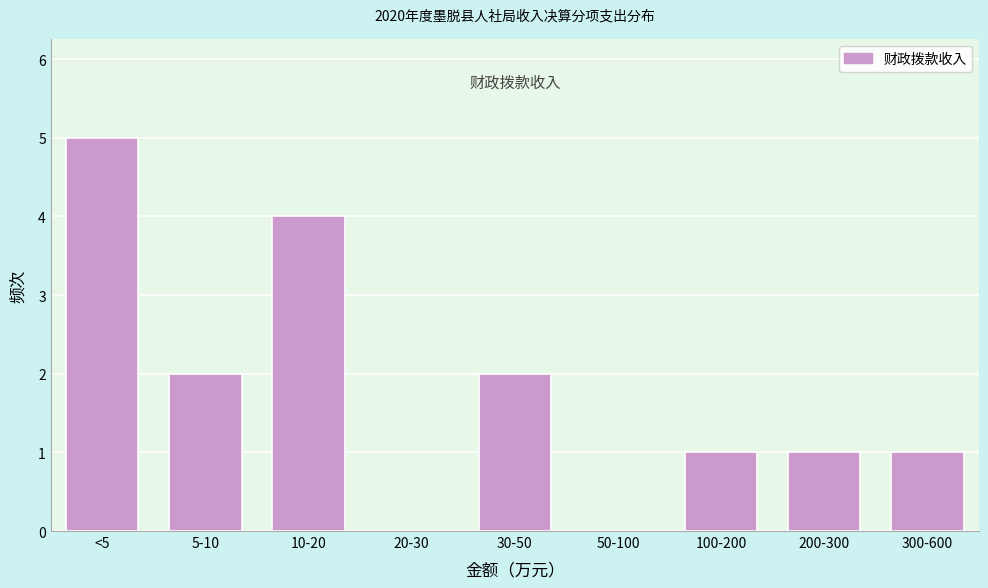

Reading left to right, transcribe all the data shown in this chart.

<5=5	5-10=2	10-20=4	20-30=0	30-50=2	50-100=0	100-200=1	200-300=1	300-600=1